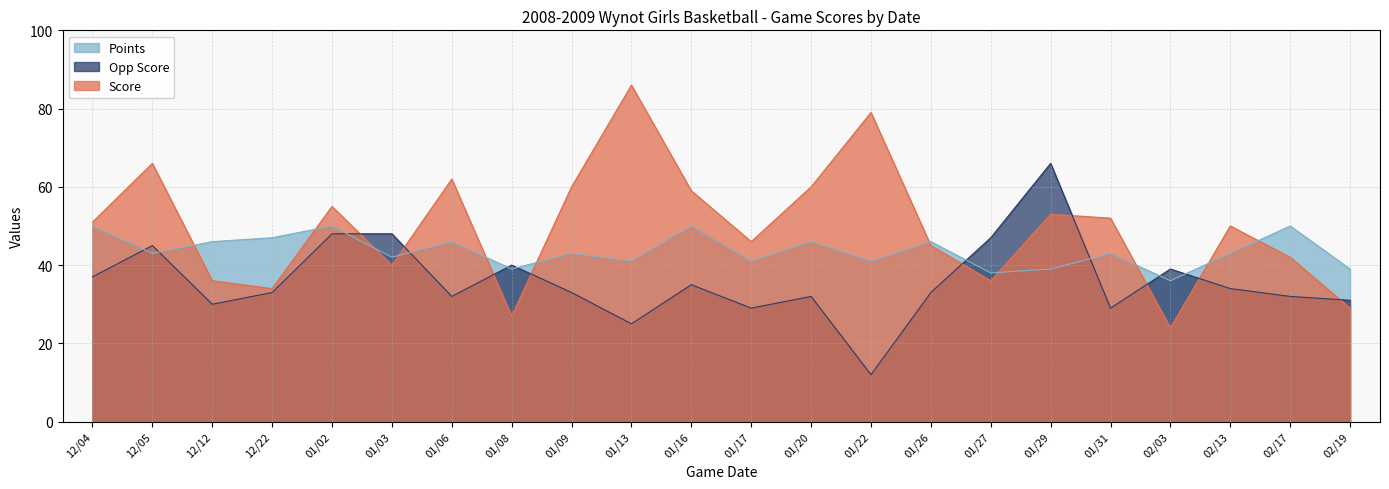

Reading left to right, transcribe all the data shown in this chart.

Score: 12/04=51	12/05=66	12/12=36	12/22=34	01/02=55	01/03=40	01/06=62	01/08=27	01/09=60	01/13=86	01/16=59	01/17=46	01/20=60	01/22=79	01/26=45	01/27=36	01/29=53	01/31=52	02/03=24	02/13=50	02/17=42	02/19=29
Opp Score: 12/04=37	12/05=45	12/12=30	12/22=33	01/02=48	01/03=48	01/06=32	01/08=40	01/09=33	01/13=25	01/16=35	01/17=29	01/20=32	01/22=12	01/26=33	01/27=47	01/29=66	01/31=29	02/03=39	02/13=34	02/17=32	02/19=31
Points: 12/04=50	12/05=43	12/12=46	12/22=47	01/02=50	01/03=42	01/06=46	01/08=39	01/09=43	01/13=41	01/16=50	01/17=41	01/20=46	01/22=41	01/26=46	01/27=38	01/29=39	01/31=43	02/03=36	02/13=43	02/17=50	02/19=39